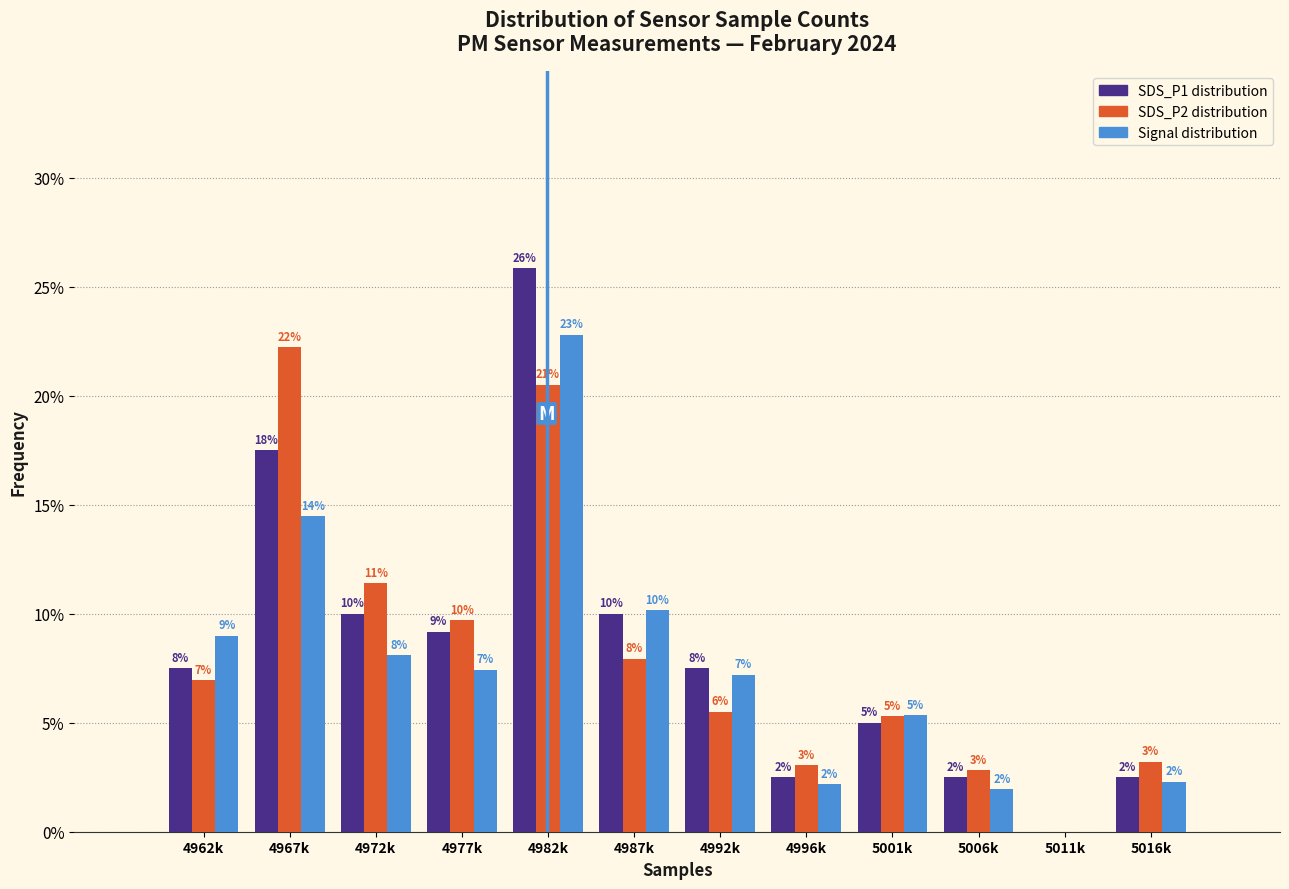

Which category has the highest value across all series?

4982k